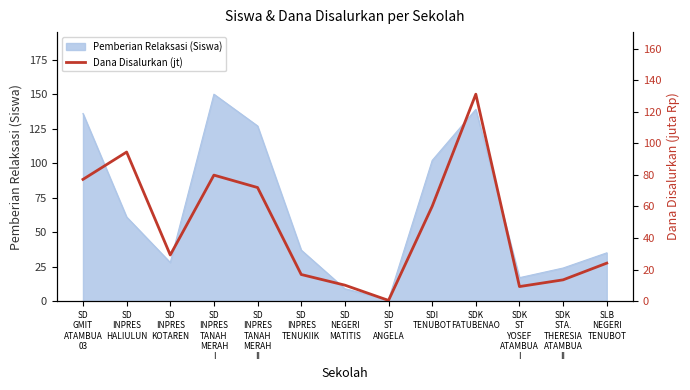

Reading left to right, transcribe all the data shown in this chart.

SD
GMIT
ATAMBUA
03=77.2	SD
INPRES
HALIULUN=94.5	SD
INPRES
KOTAREN=29.2	SD
INPRES
TANAH
MERAH
I=79.9	SD
INPRES
TANAH
MERAH
II=72.0	SD
INPRES
TENUKIIK=16.9	SD
NEGERI
MATITIS=10.1	SD
ST
ANGELA=0.5	SDI
TENUBOT=60.1	SDK
FATUBENAO=131.2	SDK
ST
YOSEF
ATAMBUA
I=9.2	SDK
STA.
THERESIA
ATAMBUA
II=13.5	SLB
NEGERI
TENUBOT=24.1